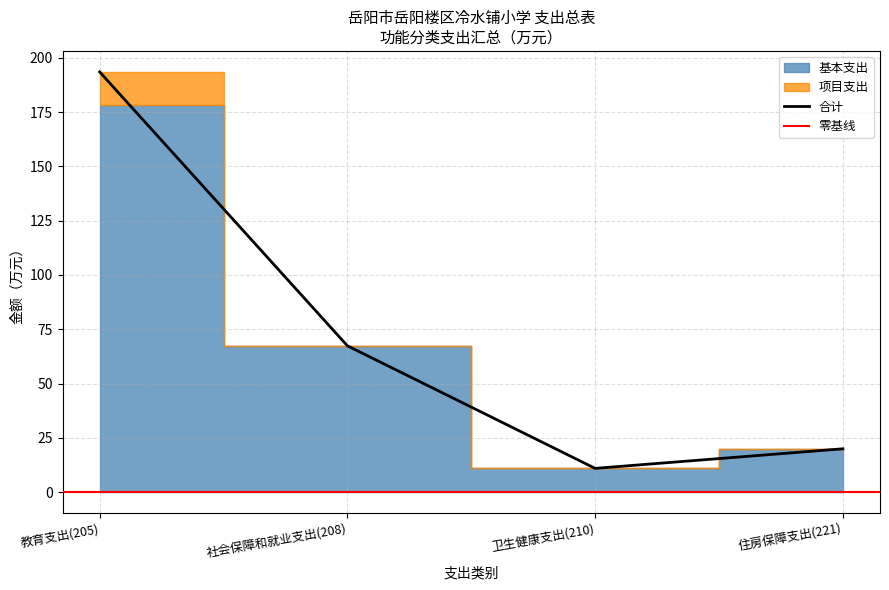

Is the value of 基本支出 at 卫生健康支出(210) greater than the value of 项目支出 at 社会保障和就业支出(208)?

Yes